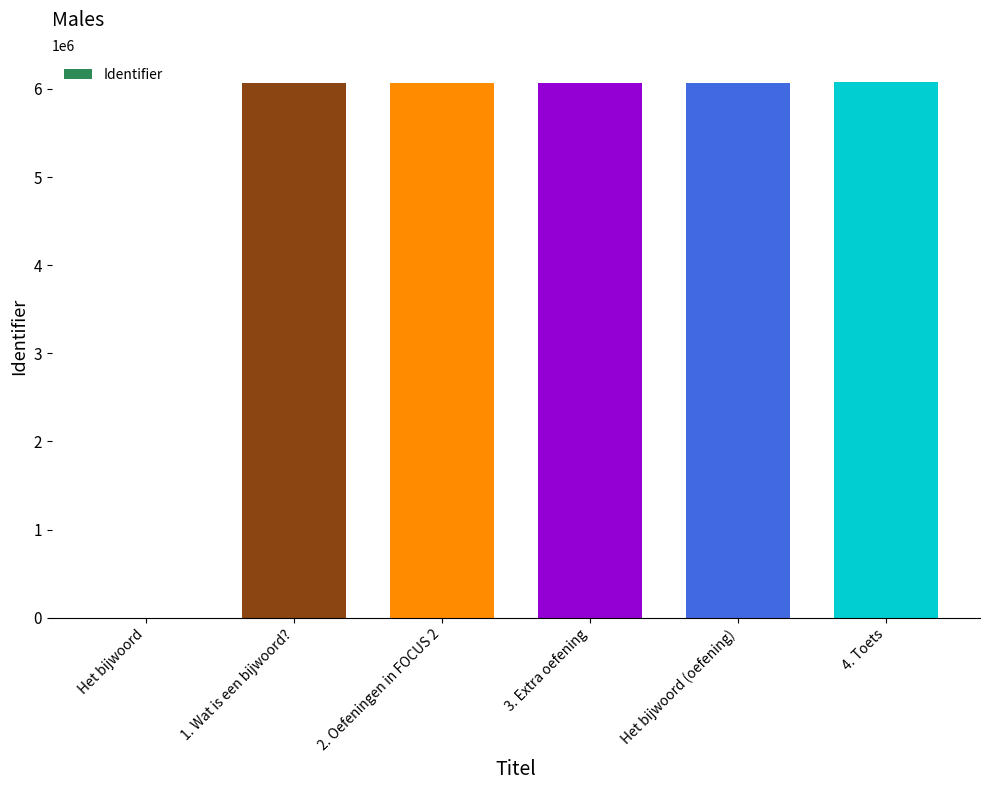

Are the bars grouped side by side (vs. stacked)?

No